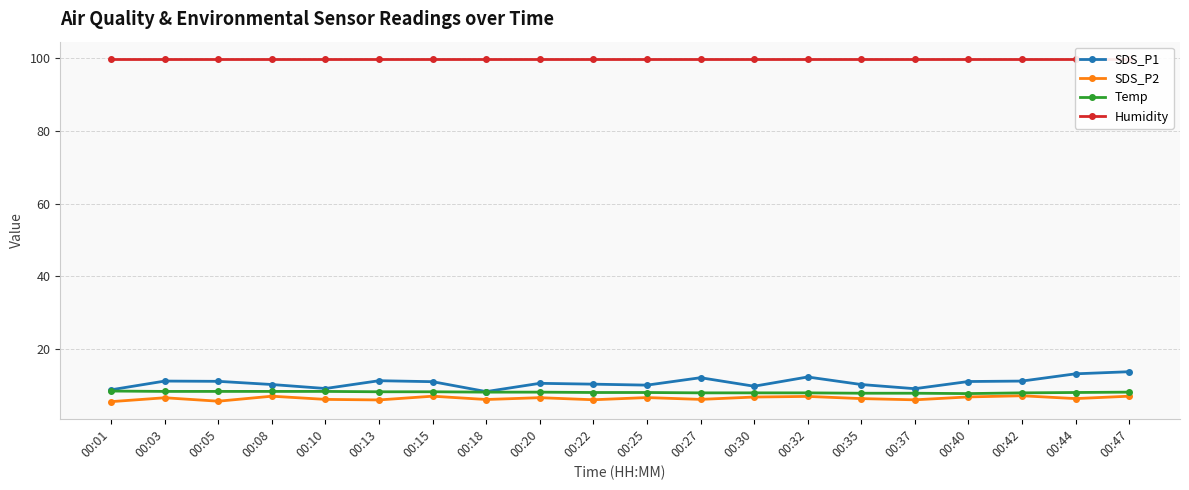

At which category is the sum across all series the highest?

00:47